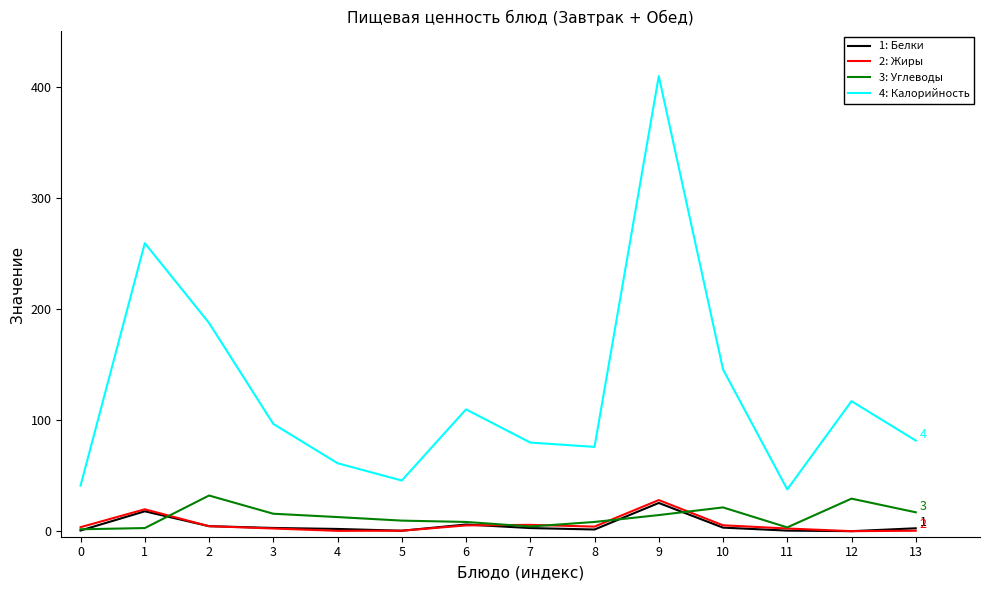

What is the spread (max minus min) of values at 9?

395.3